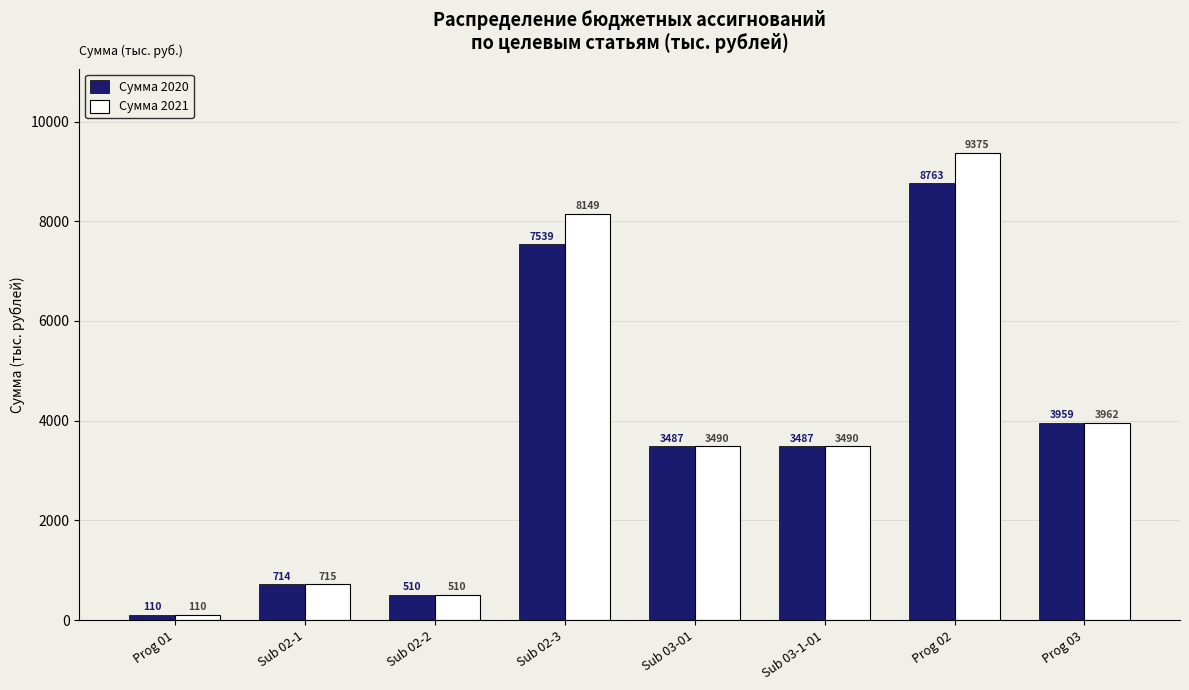

The Сумма 2021 series shows 9374.6 at Prog 02. True or false?

True